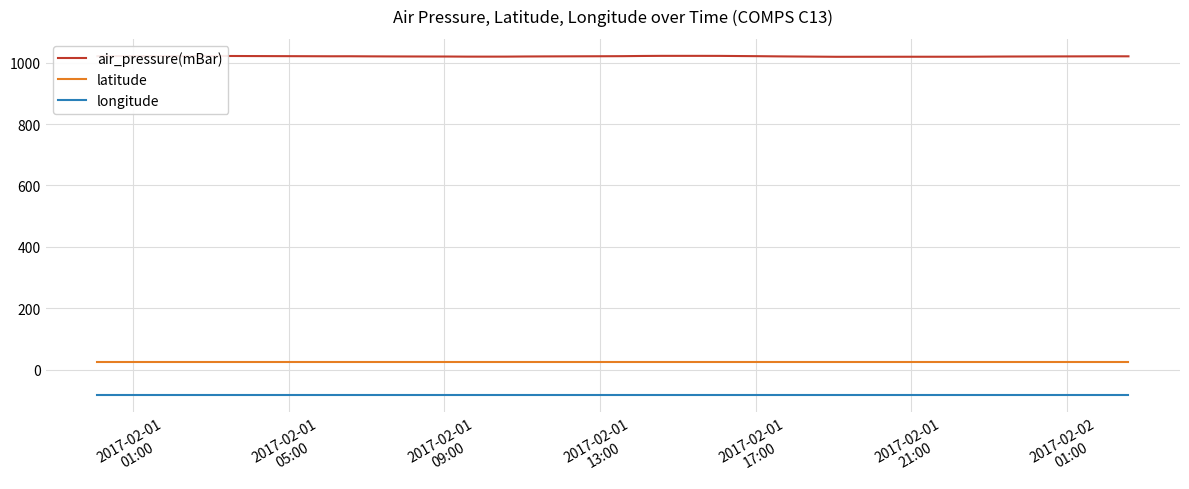

Which series has the largest total across all categories?

air_pressure(mBar)